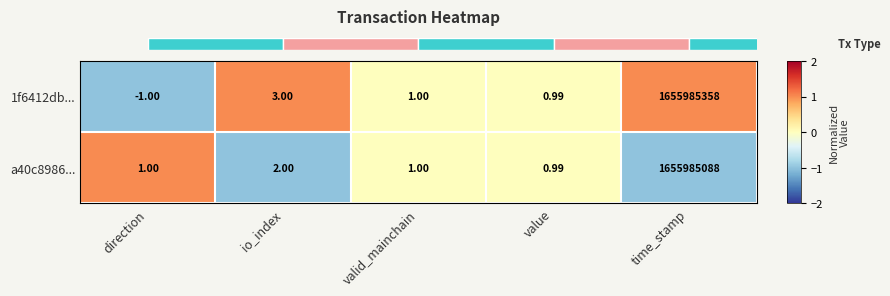

Where is a40c8986... nearest to the value 827992544?

io_index